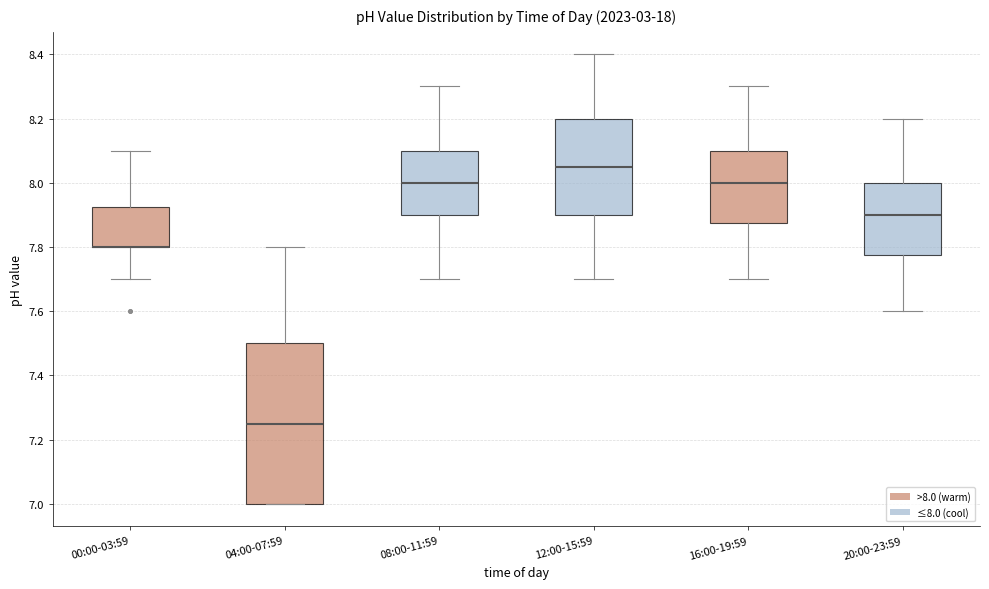

Reading left to right, read every box against the y-axis: the position of its median line, the range the box covers, and the ends of its whiskers. The values are not printed on the chart, so give them approximately, as read against the axis.

00:00-03:59: median 7.80 (drawn on the box's lower edge), box 7.80 to 7.92, whiskers 7.70 to 8.10
04:00-07:59: median 7.26, box 7.00 to 7.50, whiskers 7.00 to 7.80
08:00-11:59: median 8.00, box 7.90 to 8.10, whiskers 7.70 to 8.30
12:00-15:59: median 8.06, box 7.90 to 8.20, whiskers 7.70 to 8.40
16:00-19:59: median 8.00, box 7.88 to 8.10, whiskers 7.70 to 8.30
20:00-23:59: median 7.90, box 7.78 to 8.00, whiskers 7.60 to 8.20